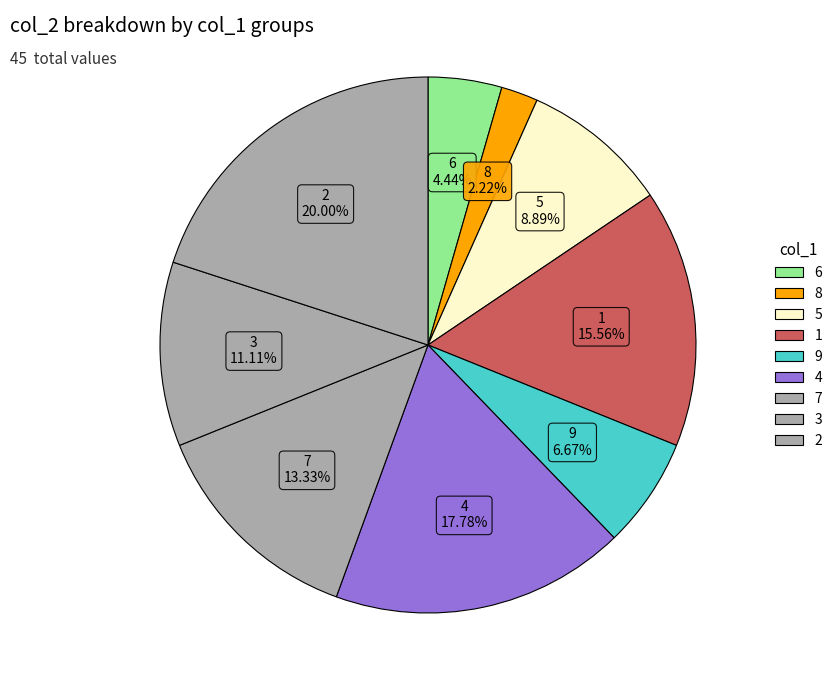

Is it true that 3 is 11% of the pie?

True